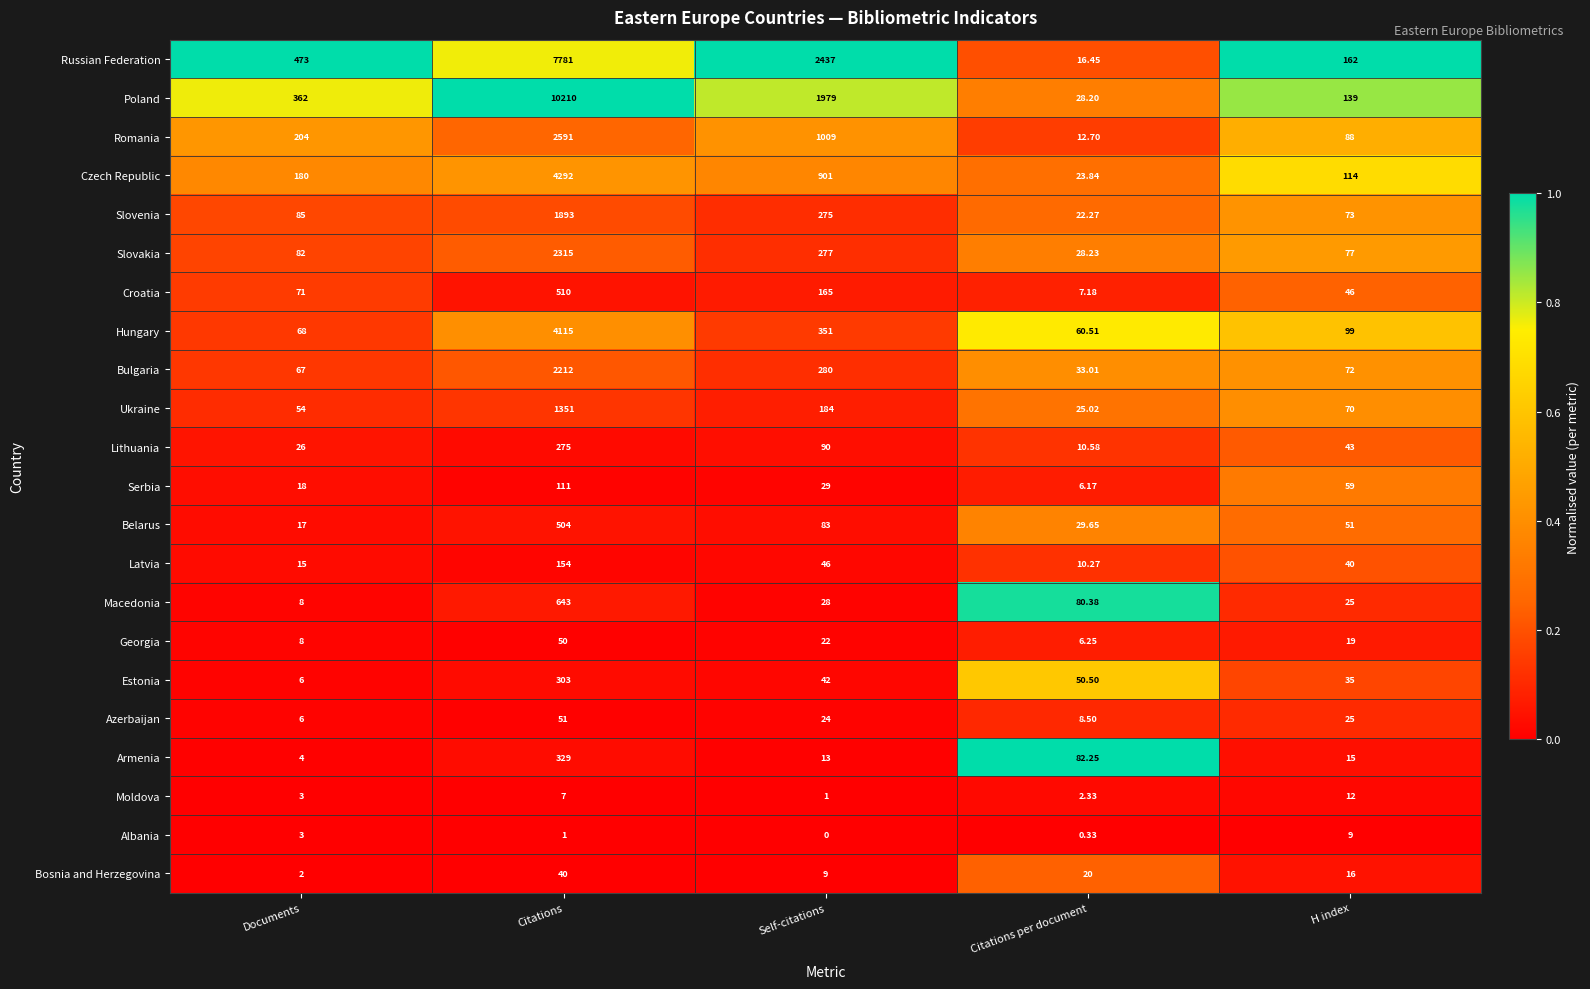

Which category has the lowest value in the Serbia series?

Citations per document